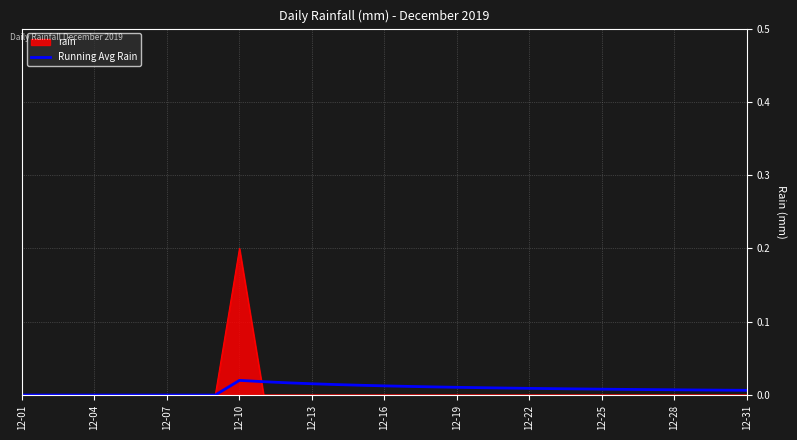

Rank the series by their maximum value, from lowest to highest.

Running Avg Rain, rain